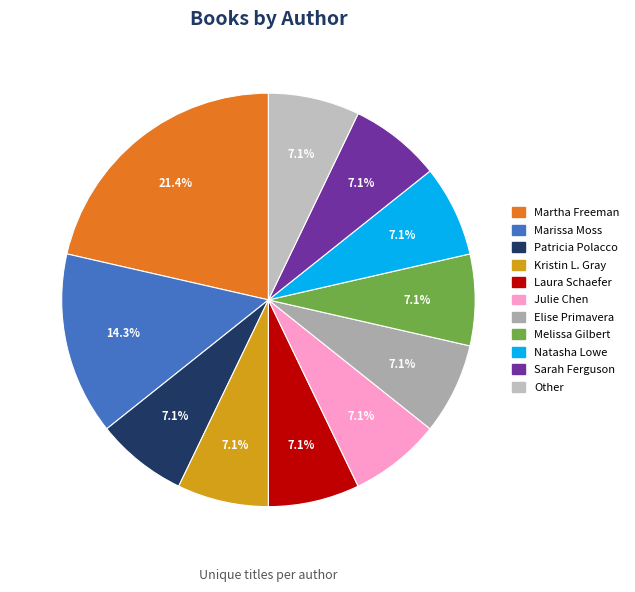

How many segments does this pie chart have?

11